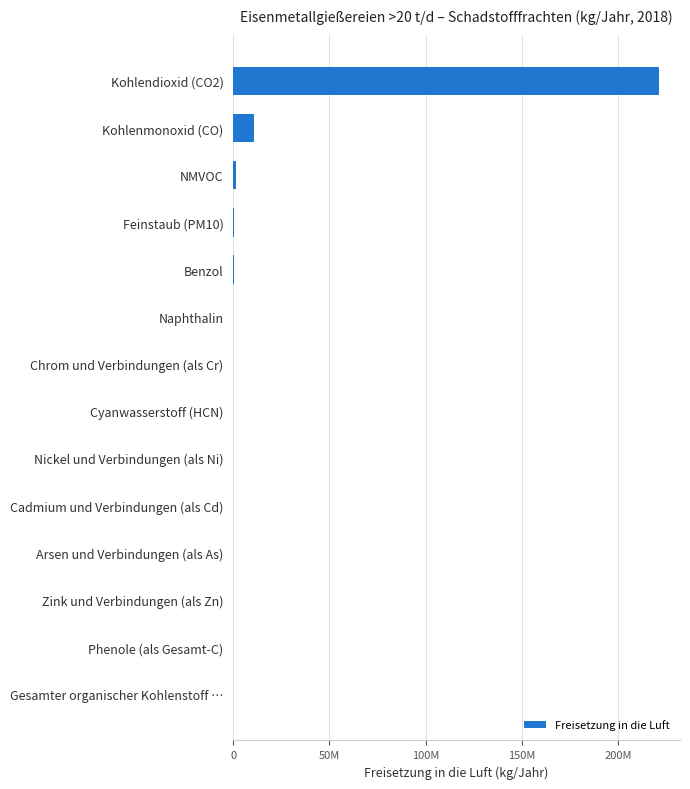

Are the bars horizontal?

Yes